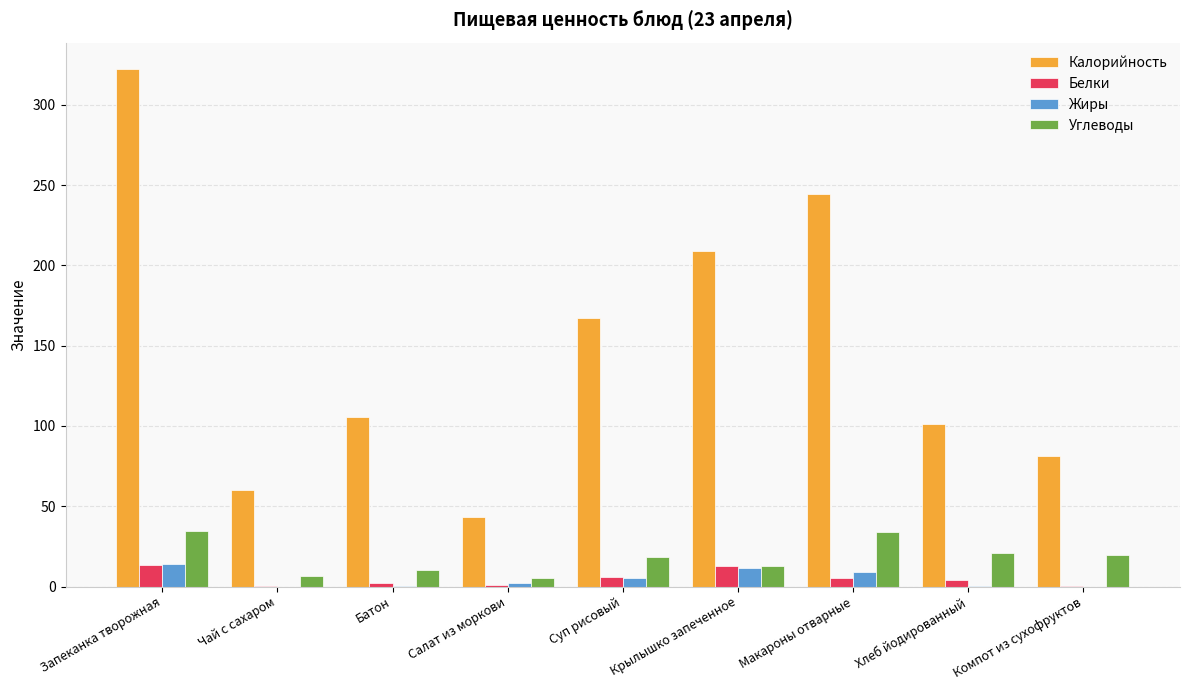

Is it true that Калорийность equals 244.5 at Макароны отварные?

True